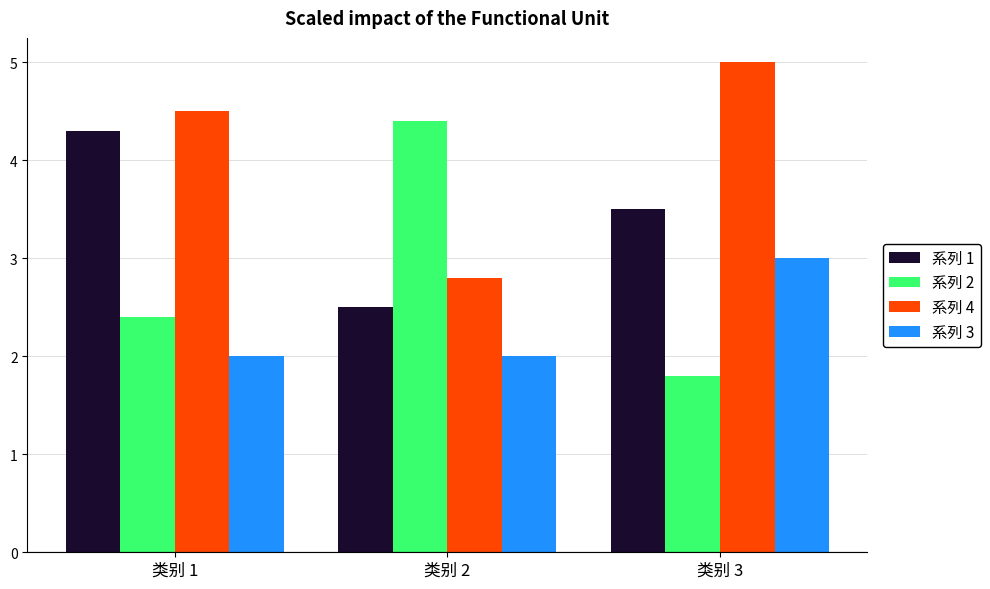

What is the minimum value shown in the chart?

1.8